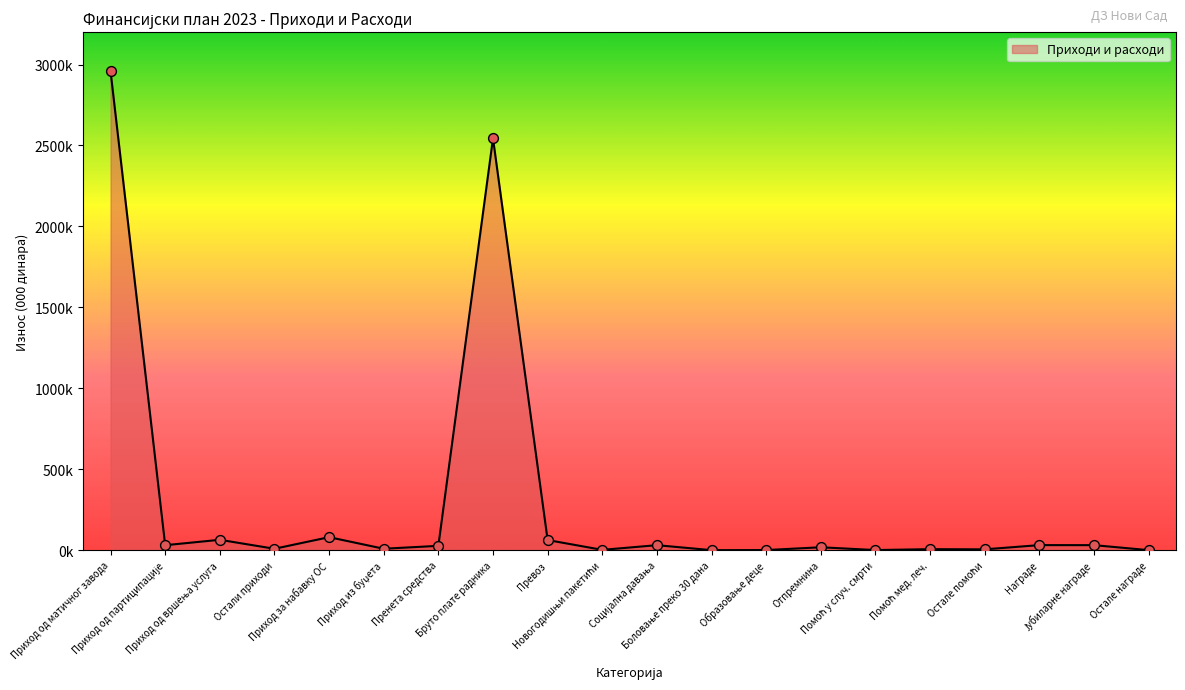

What is the change in value from Приход из буџета to Социјална давања?

+22010